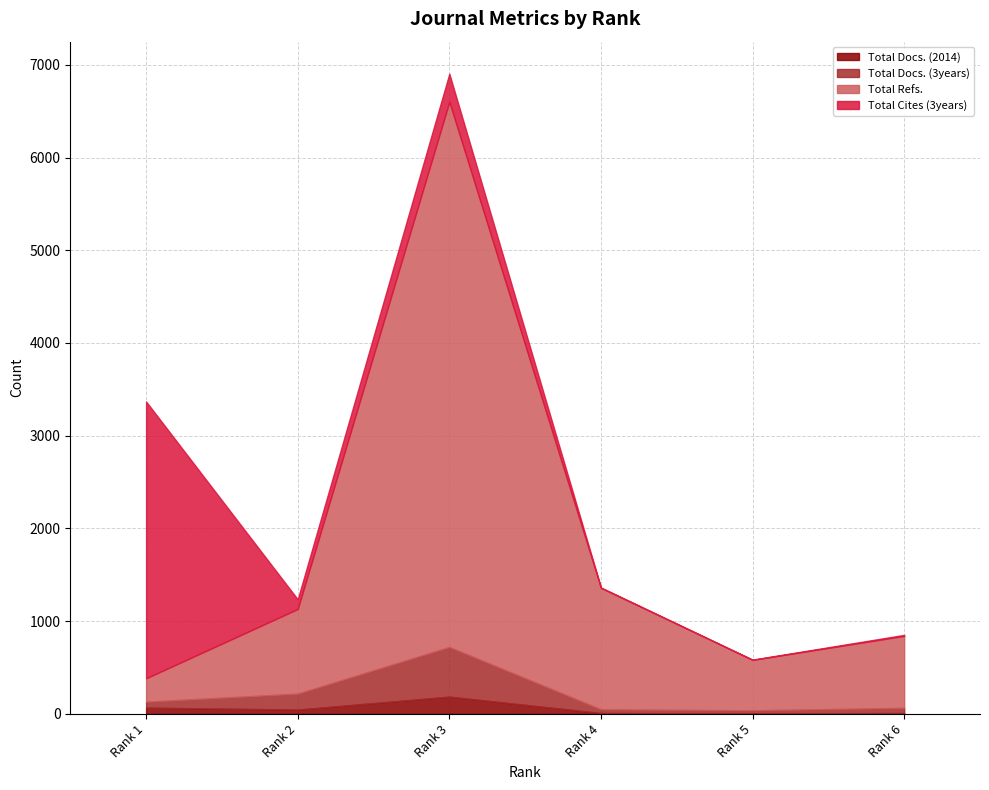

True or false: Total Cites (3years) has more than 2 points higher than both neighbors.

False